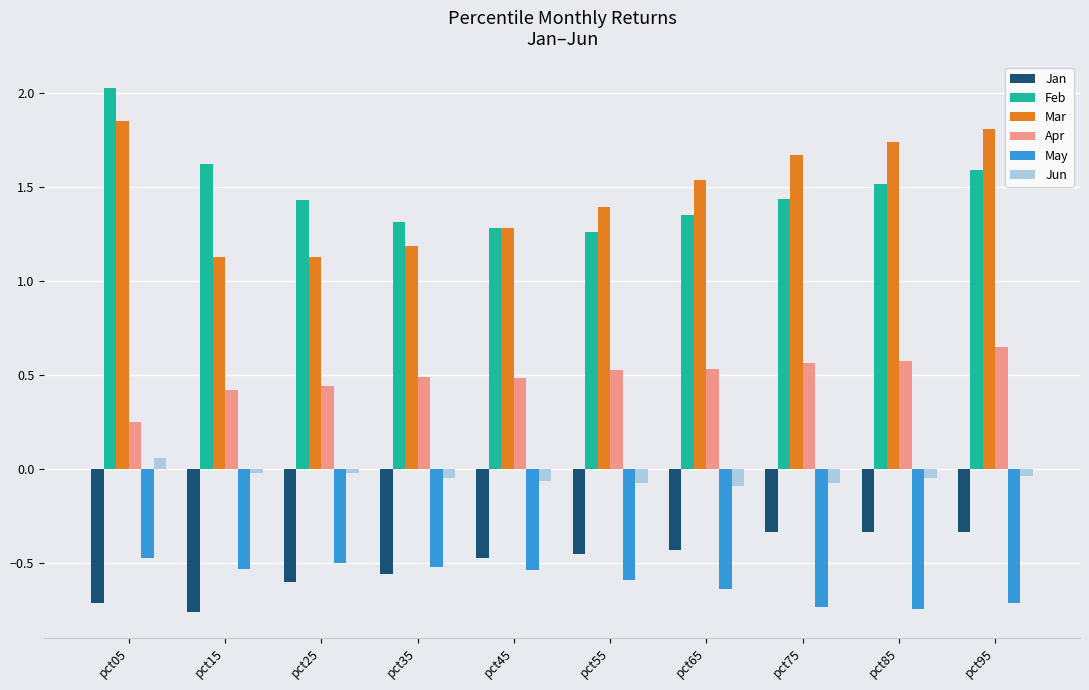

Count the number of data series in this chart.

6